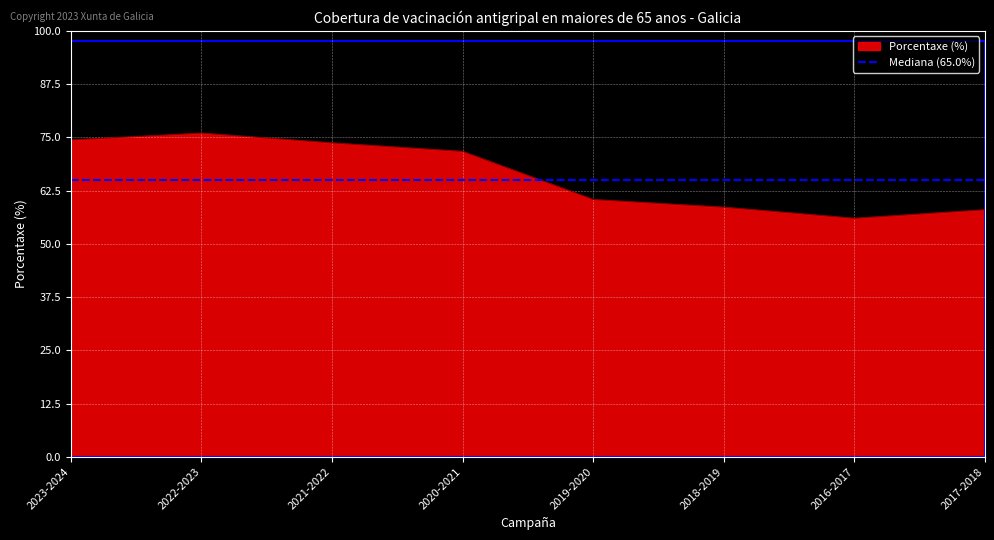

Reading left to right, what are all the values shown in this chart?

74.4	76.0	73.7	71.7	60.4	58.6	56.0	58.0